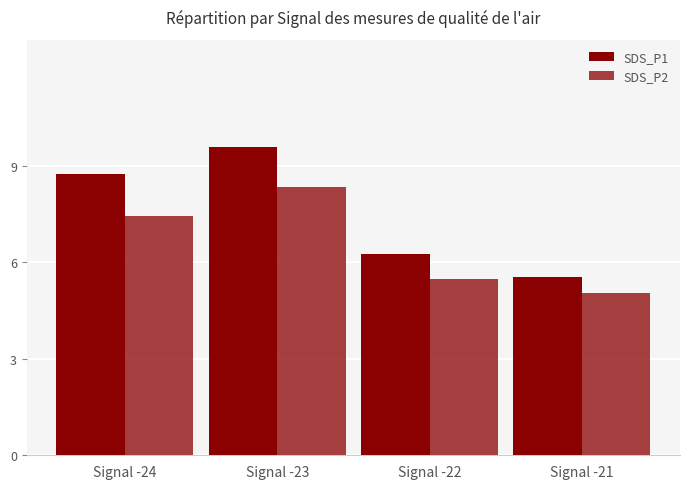

What is the spread (max minus min) of values at Signal -23?

1.2